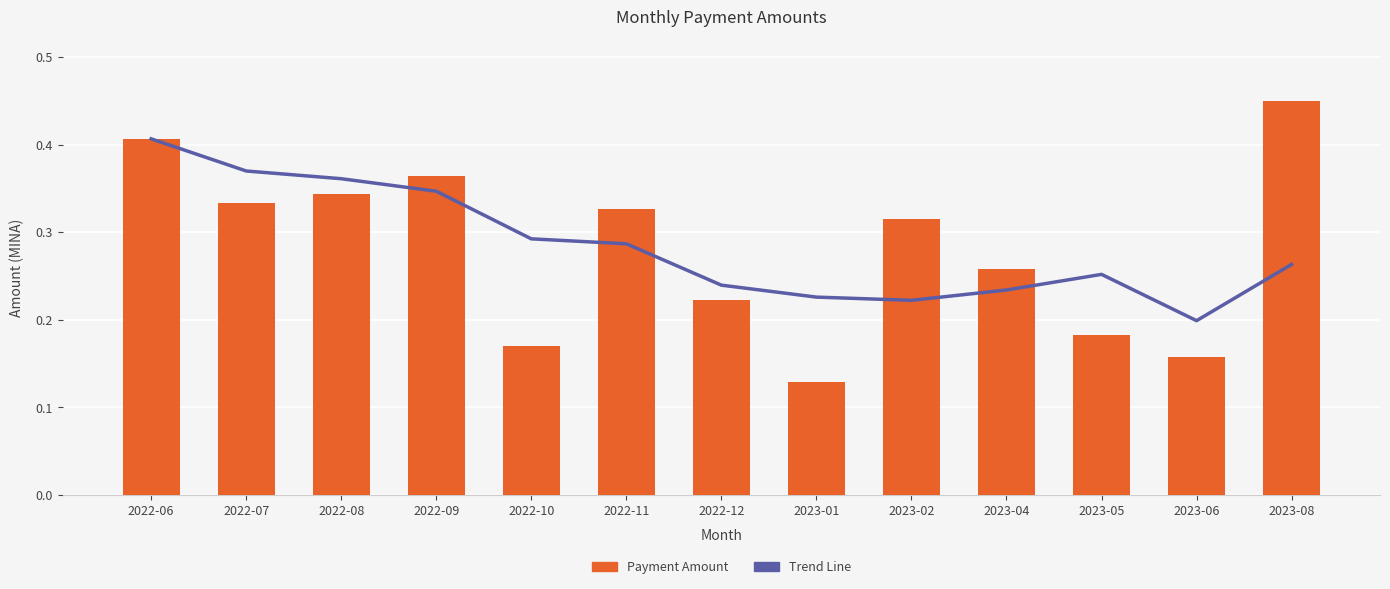

Between 2023-06 and 2022-08, which is larger?

2022-08